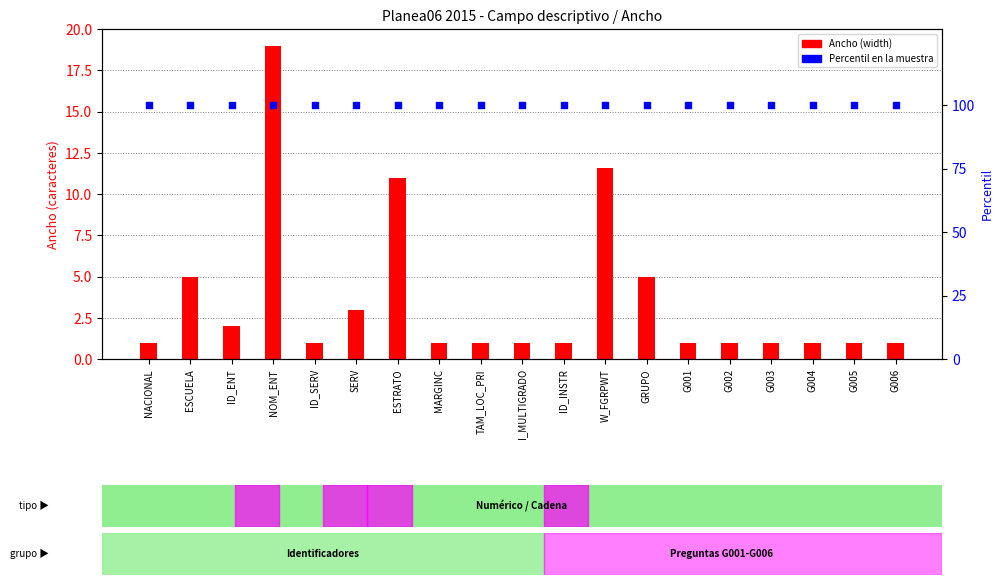

Which series has the widest spread of Y values?

Ancho (width)